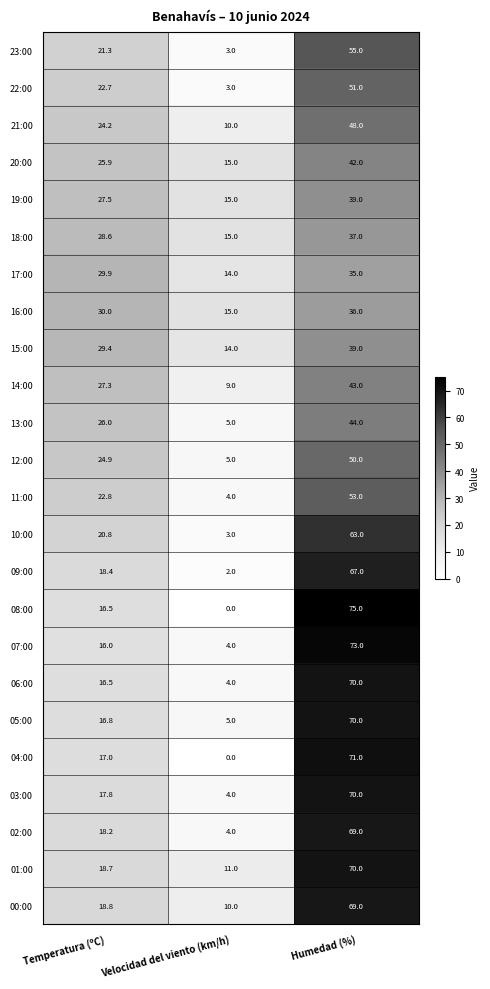

Where does the 02:00 series first go above 18?

Temperatura (ºC)